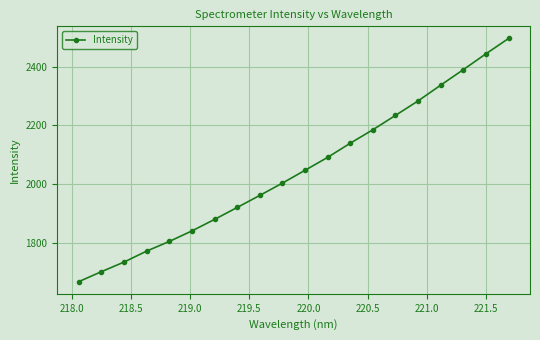

What is the maximum value shown in the chart?

2495.6